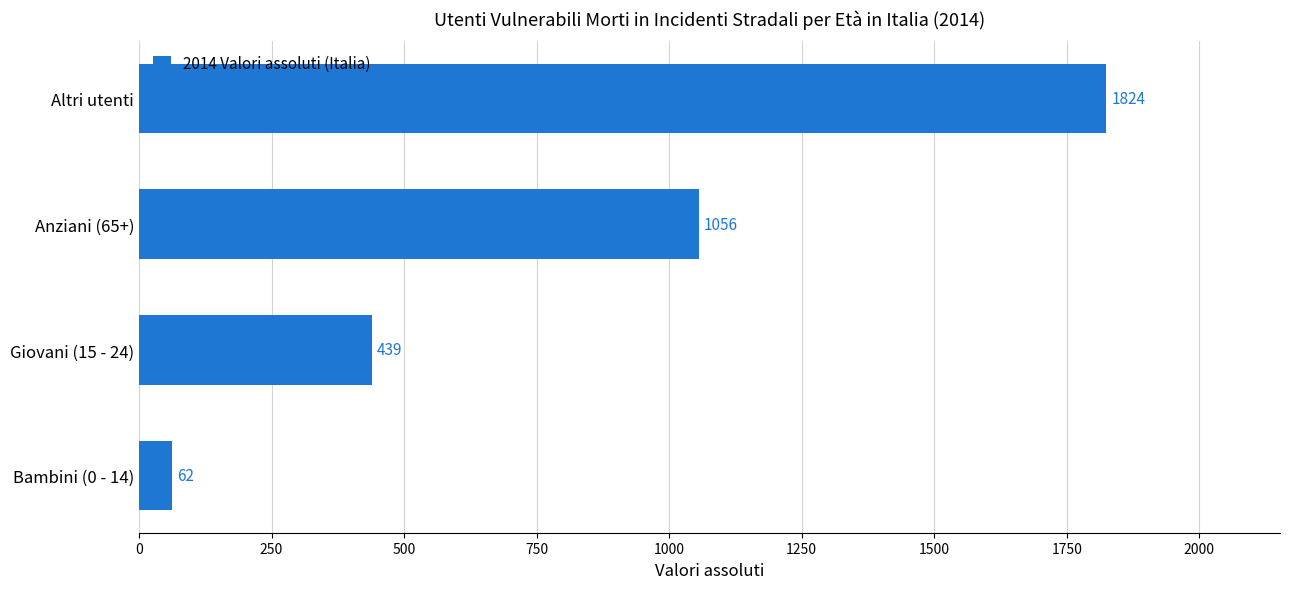

What is the difference between the maximum and second lowest values?

1385